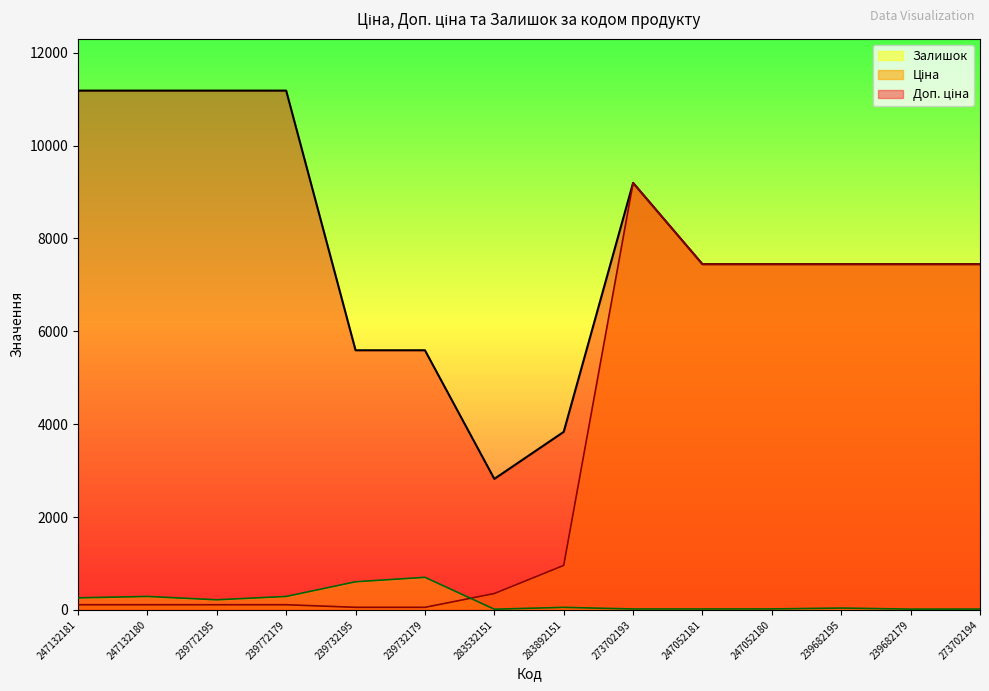

Does the chart have visible grid lines?

No